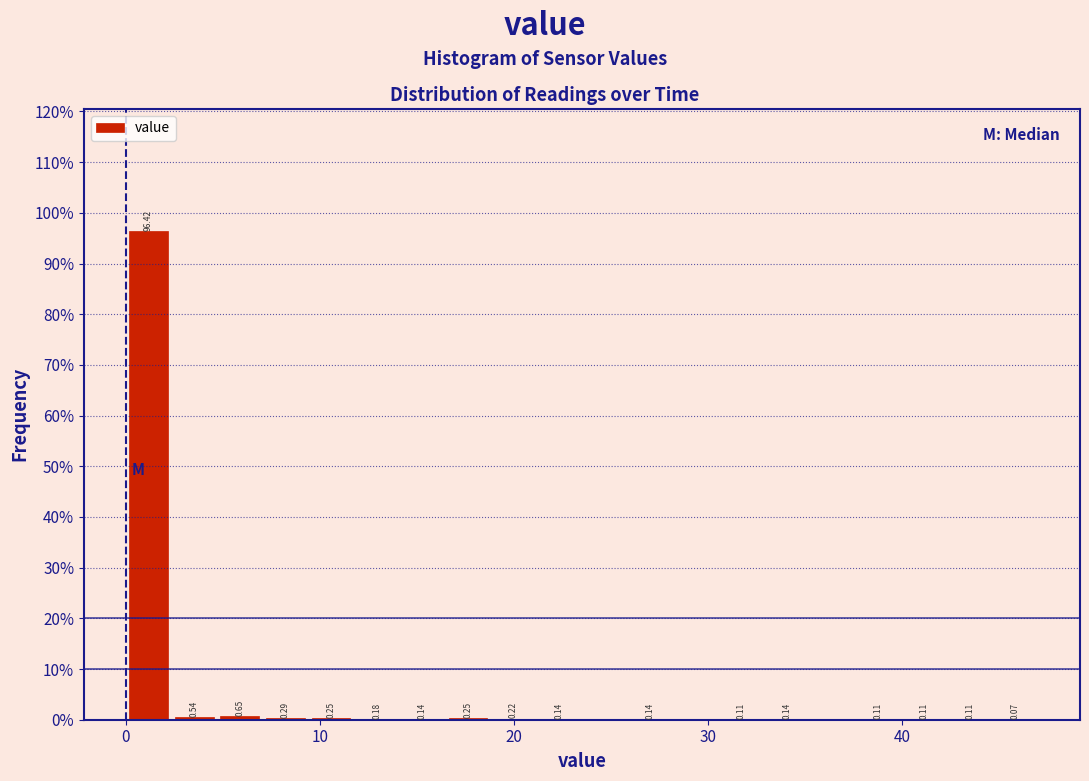

Around what value on the x-axis is the tallest bar? Give the approximate position of its centre, as read against the axis.

1